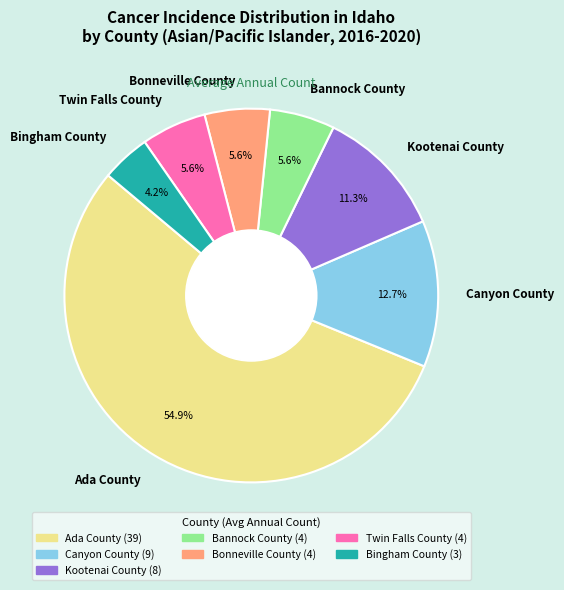

Between Bonneville County and Ada County, which is larger?

Ada County